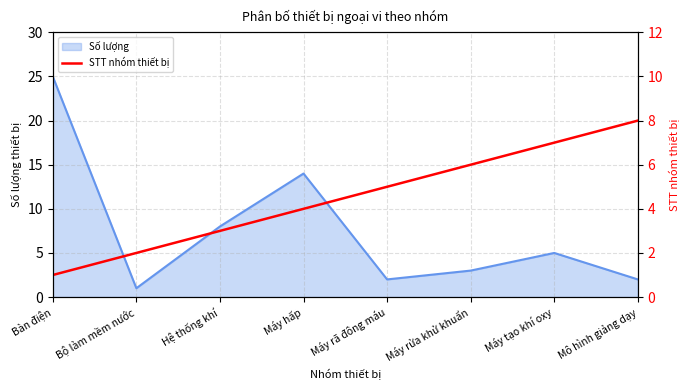

Is it true that Số lượng equals 25 at Bàn điện?

True